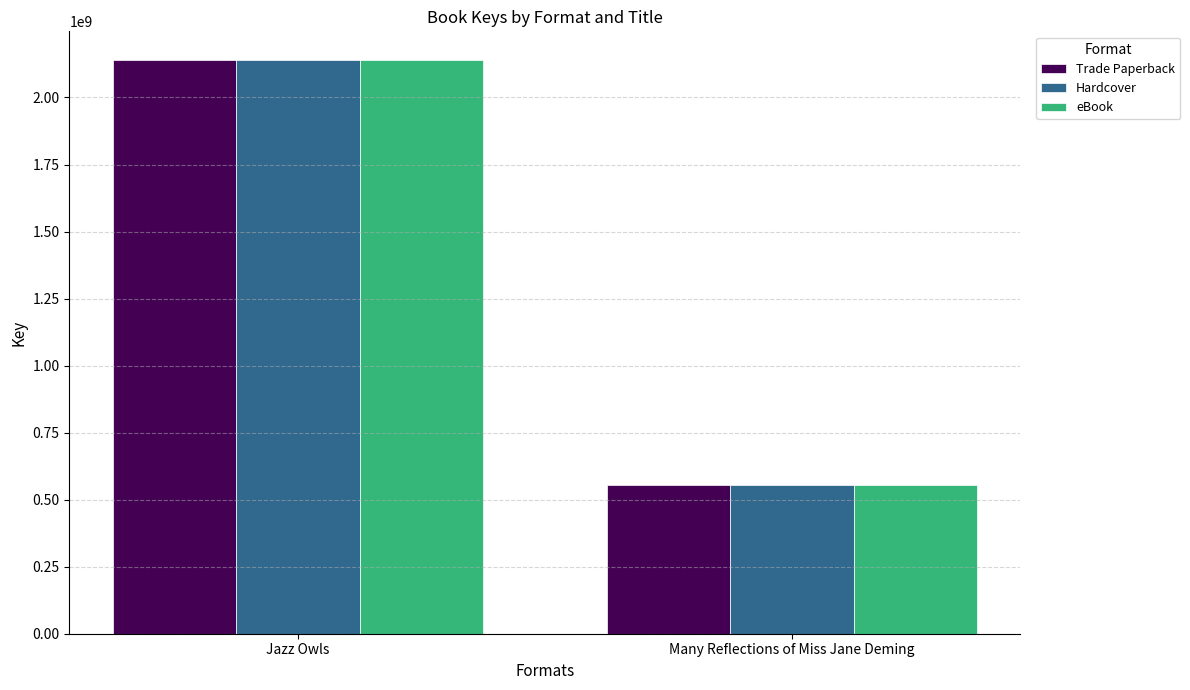

Is it true that Trade Paperback equals 1255643416 at Jazz Owls?

False